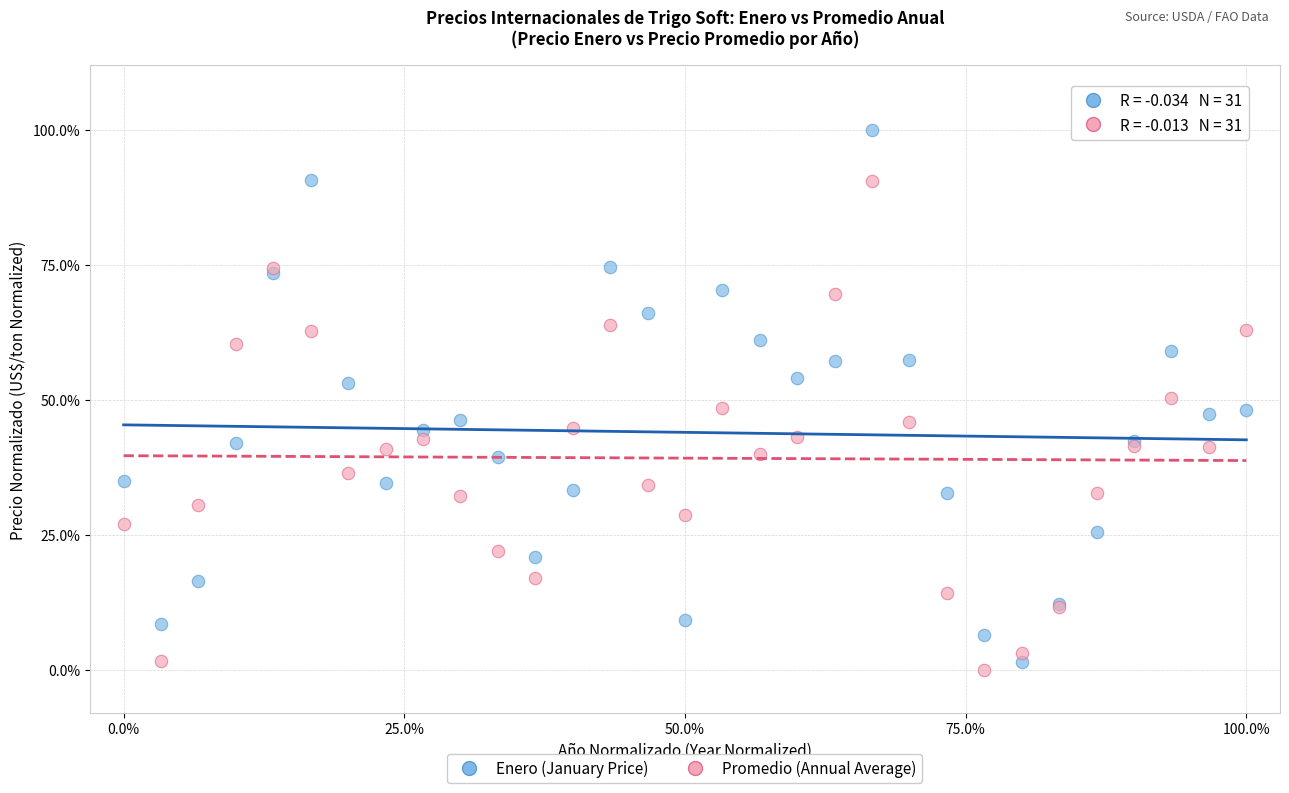

Which series has the widest spread of Y values?

Enero (January Price)